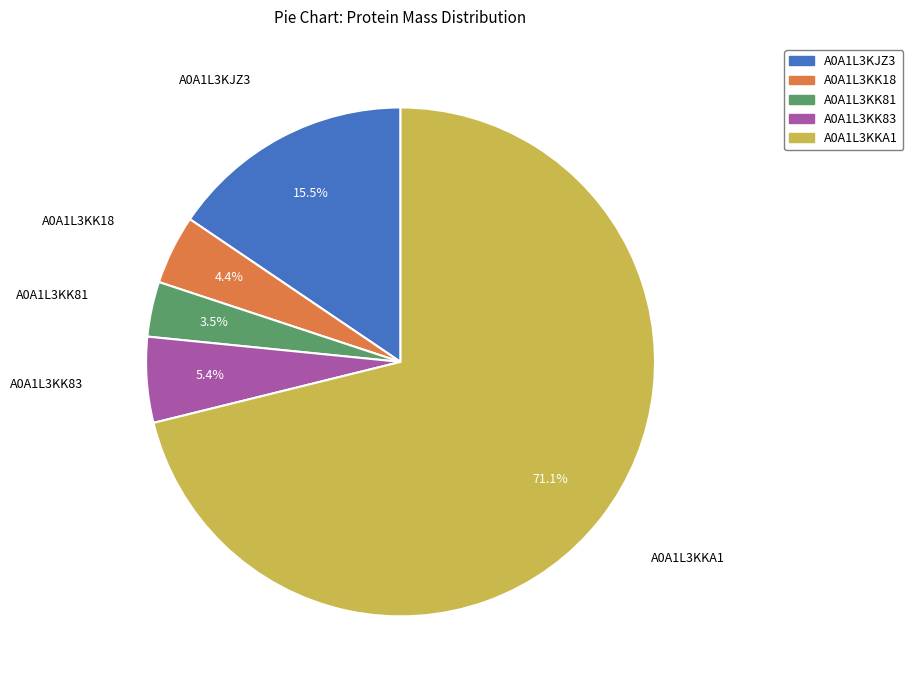

Combined, do A0A1L3KJZ3 and A0A1L3KK81 account for over 50%?

No